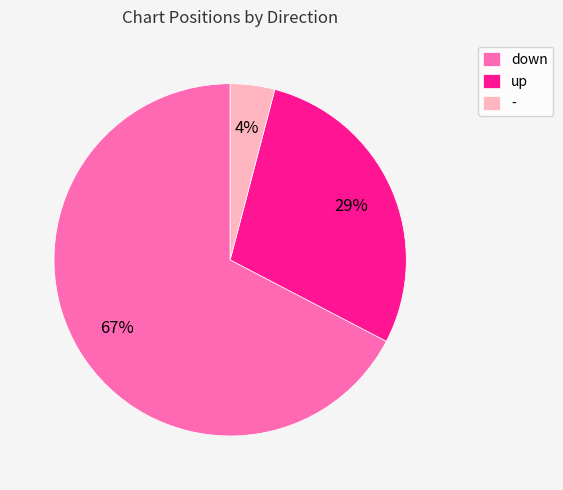

Which has a higher value, up or -?

up